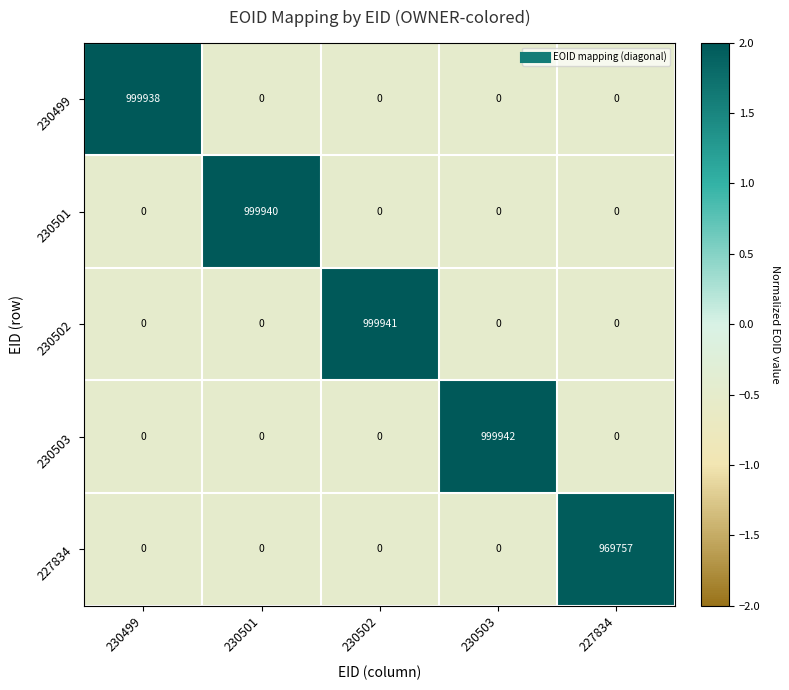

What is the difference between the maximum and minimum values in the 230503 series?

999942